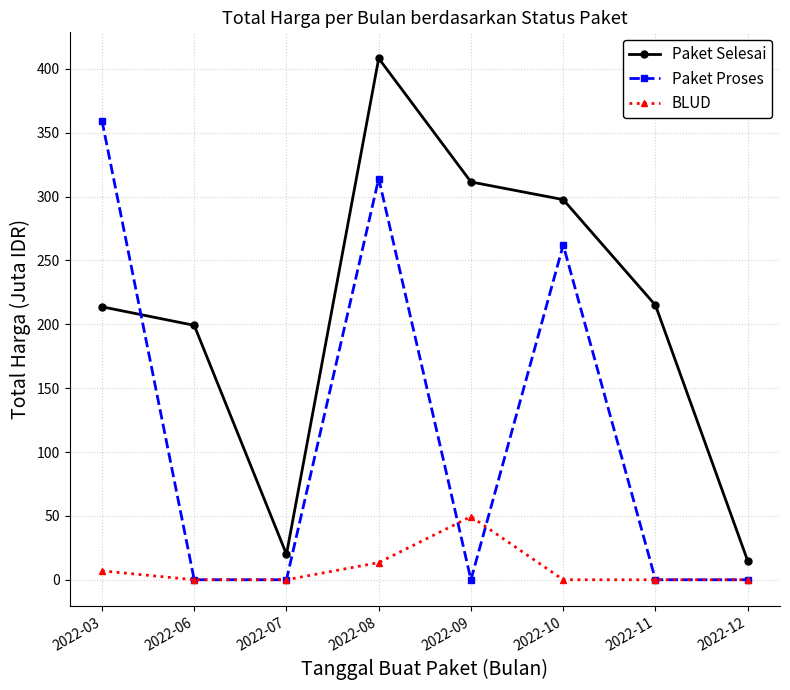

The BLUD series shows 49.5 at 2022-09. True or false?

True